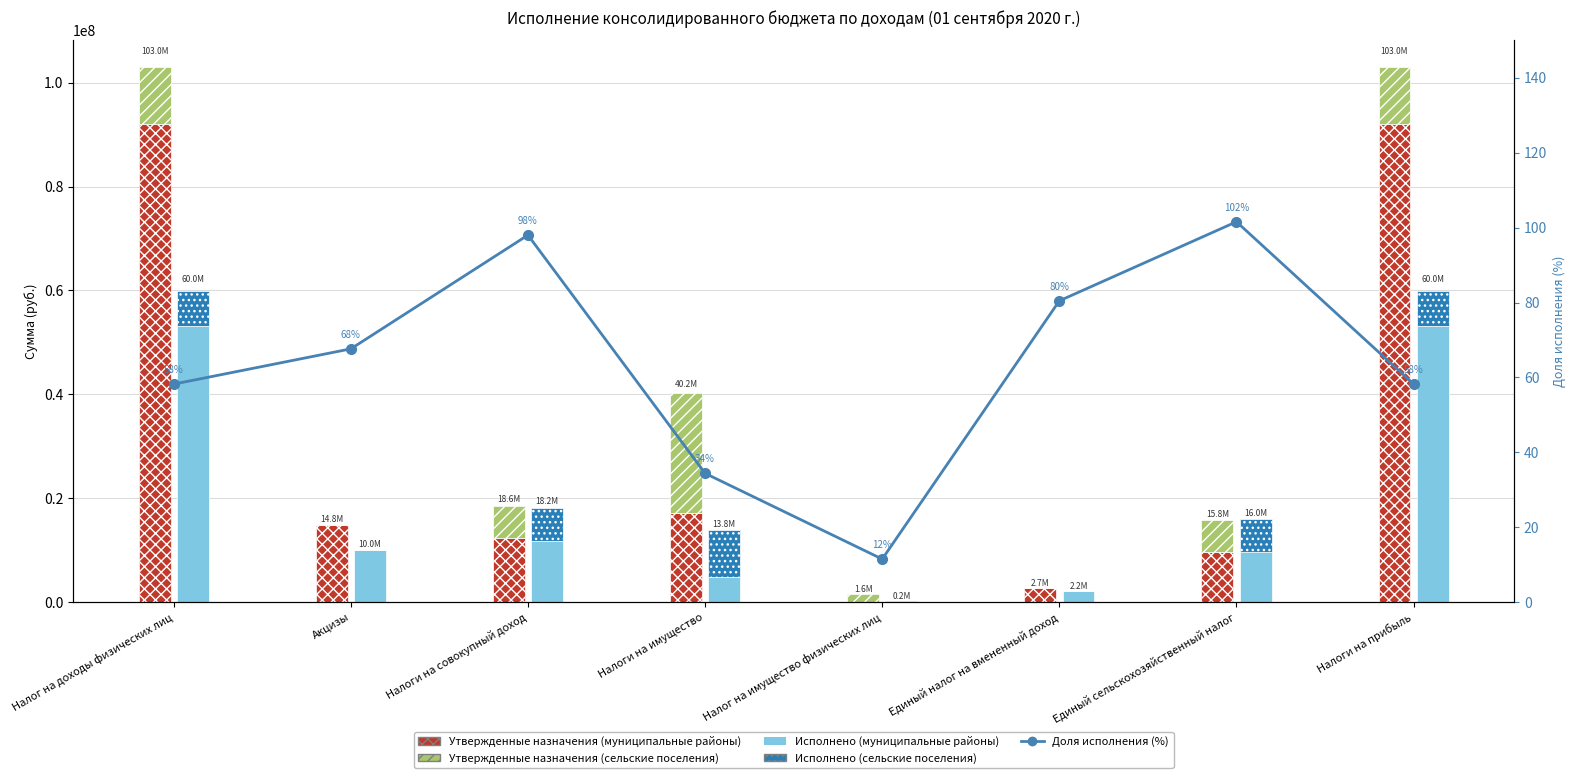

Reading left to right, extract all data points from this chart.

Утвержденные назначения (муниципальные районы): Налог на доходы физических лиц=92085500.0	Акцизы=14806100.0	Налоги на совокупный доход=12422800.0	Налоги на имущество=17221100.0	Налог на имущество физических лиц=0.0	Единый налог на вмененный доход=2740500.0	Единый сельскохозяйственный налог=9596800.0	Налоги на прибыль=92085500.0
Утвержденные назначения (сельские поселения): Налог на доходы физических лиц=10903500.0	Акцизы=0.0	Налоги на совокупный доход=6166238.9	Налоги на имущество=23017461.1	Налог на имущество физических лиц=1596300.0	Единый налог на вмененный доход=0.0	Единый сельскохозяйственный налог=6166238.9	Налоги на прибыль=10903500.0
Исполнено (муниципальные районы): Налог на доходы физических лиц=53171239.7	Акцизы=10014674.9	Налоги на совокупный доход=11814163.7	Налоги на имущество=4885556.5	Налог на имущество физических лиц=0.0	Единый налог на вмененный доход=2204951.1	Единый сельскохозяйственный налог=9605412.6	Налоги на прибыль=53171239.7
Исполнено (сельские поселения): Налог на доходы физических лиц=6802290.9	Акцизы=0.0	Налоги на совокупный доход=6403608.4	Налоги на имущество=8964156.9	Налог на имущество физических лиц=184167.6	Единый налог на вмененный доход=0.0	Единый сельскохозяйственный налог=6403608.4	Налоги на прибыль=6802290.9
Доля исполнения (%): Налог на доходы физических лиц=58.2	Акцизы=67.6	Налоги на совокупный доход=98.0	Налоги на имущество=34.4	Налог на имущество физических лиц=11.5	Единый налог на вмененный доход=80.5	Единый сельскохозяйственный налог=101.6	Налоги на прибыль=58.2